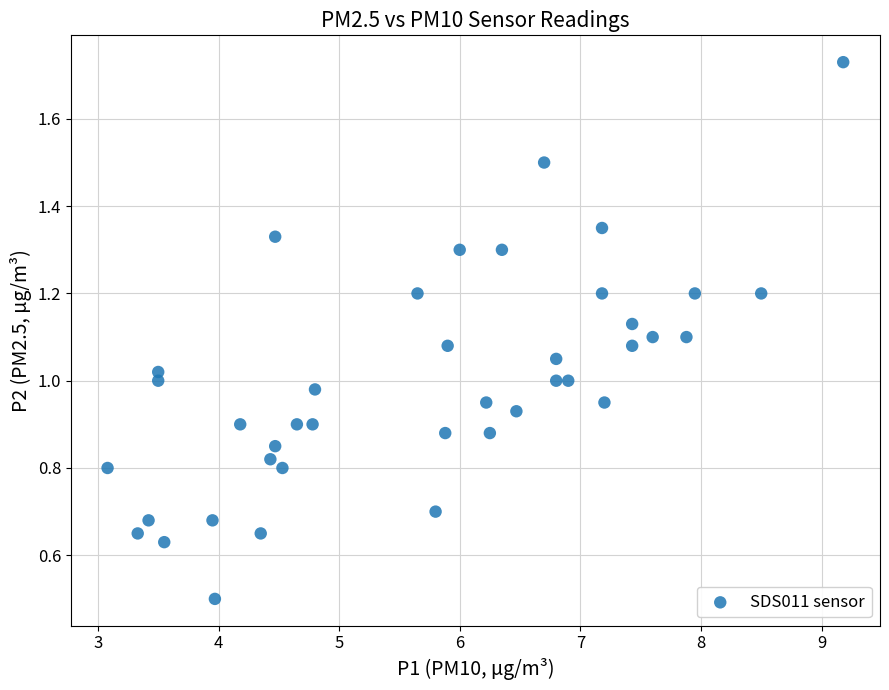

What is the range of Y values (max minus min)?

1.2